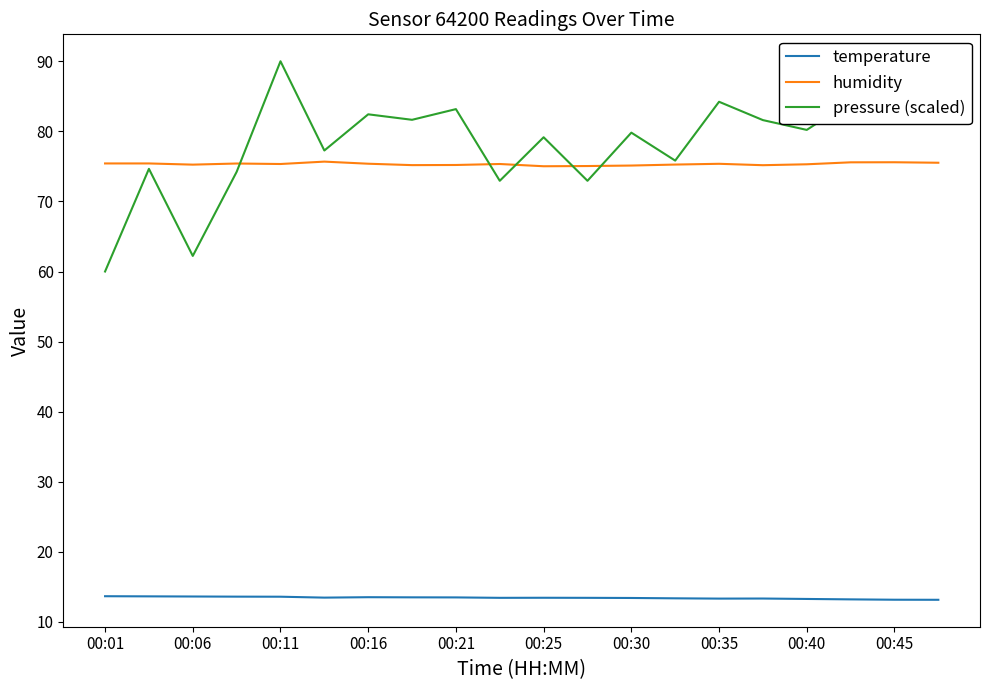

What is the average value of the pressure (scaled) series?

78.2